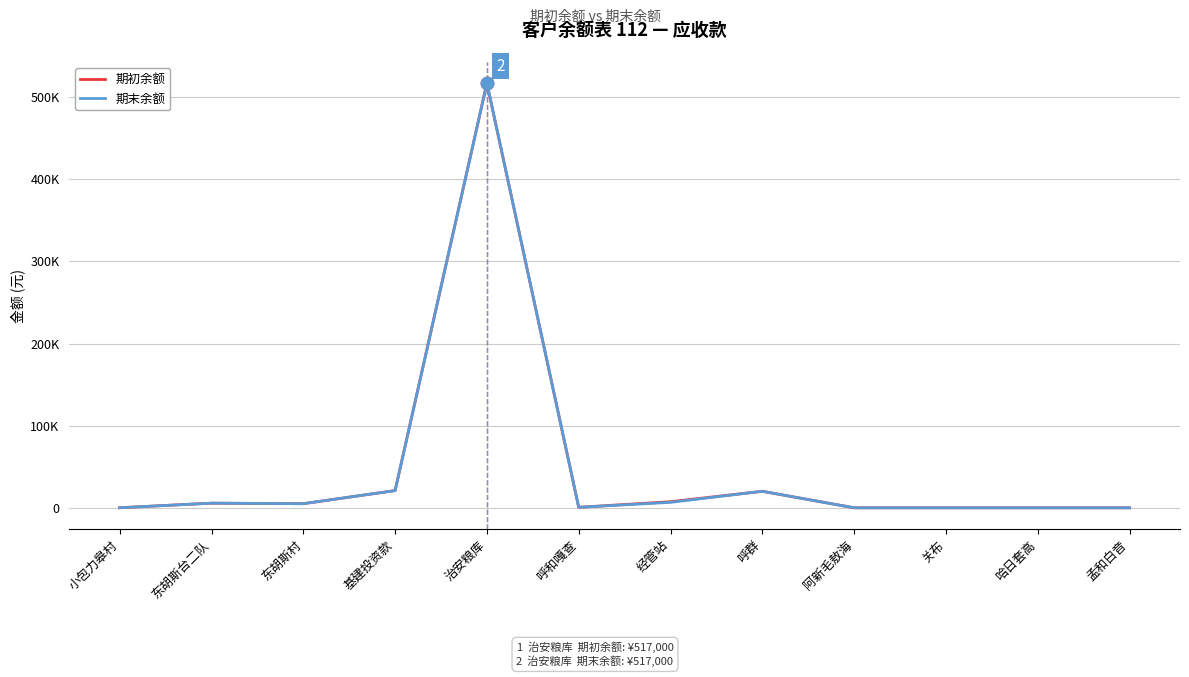

At which category is the sum across all series the highest?

治安粮库